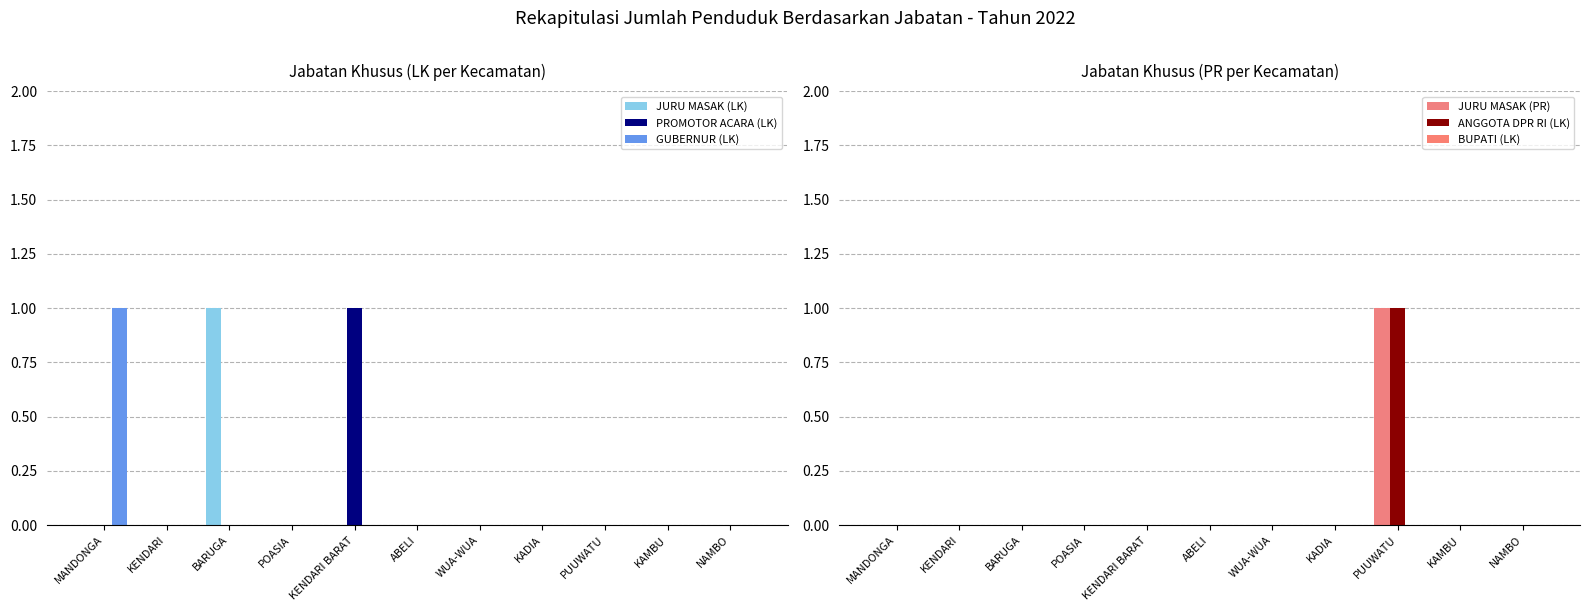

What are all the series names shown in the legend?

JURU MASAK (LK), PROMOTOR ACARA (LK), GUBERNUR (LK), JURU MASAK (PR), ANGGOTA DPR RI (LK), BUPATI (LK)